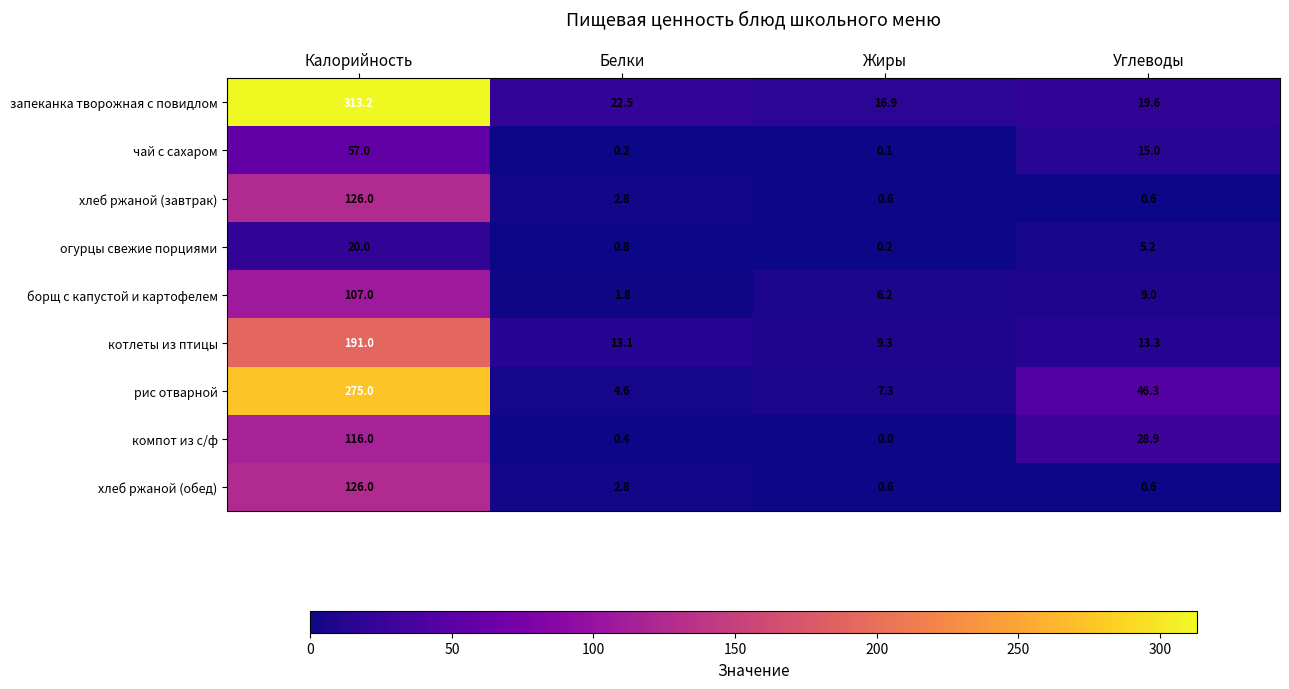

At which category does the chart reach its minimum across all series?

Жиры